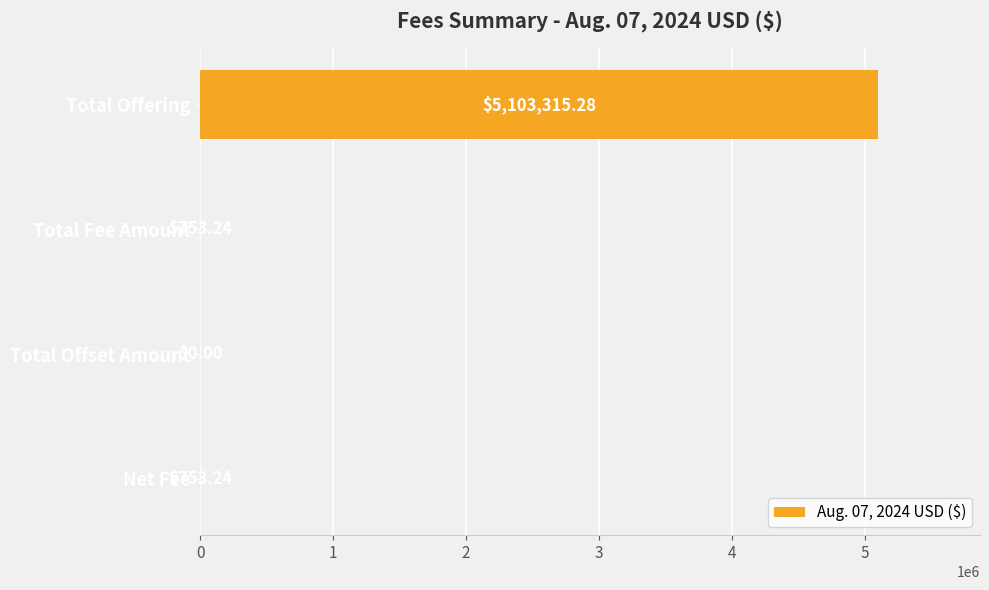

How many values are above zero?

3